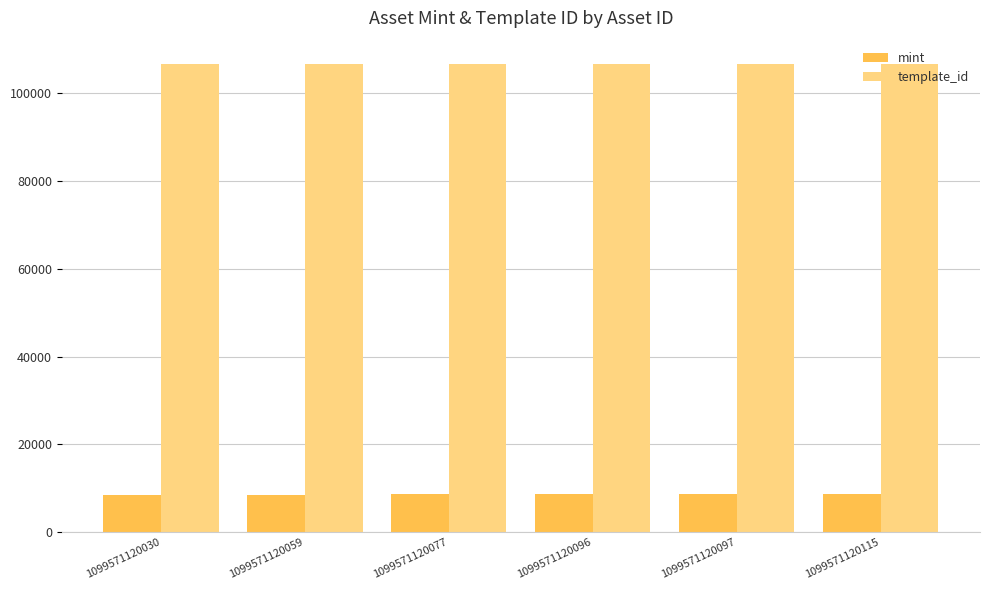

What are all the series names shown in the legend?

mint, template_id